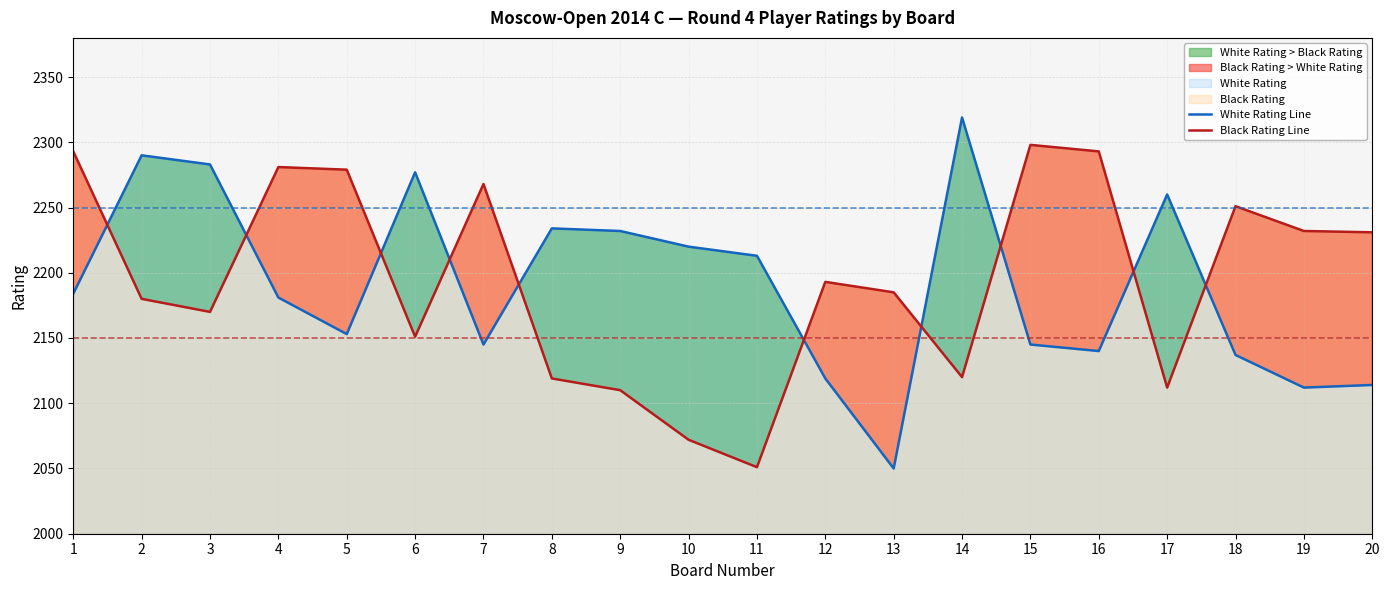

At which label does Black Rating Line reach its minimum?

11